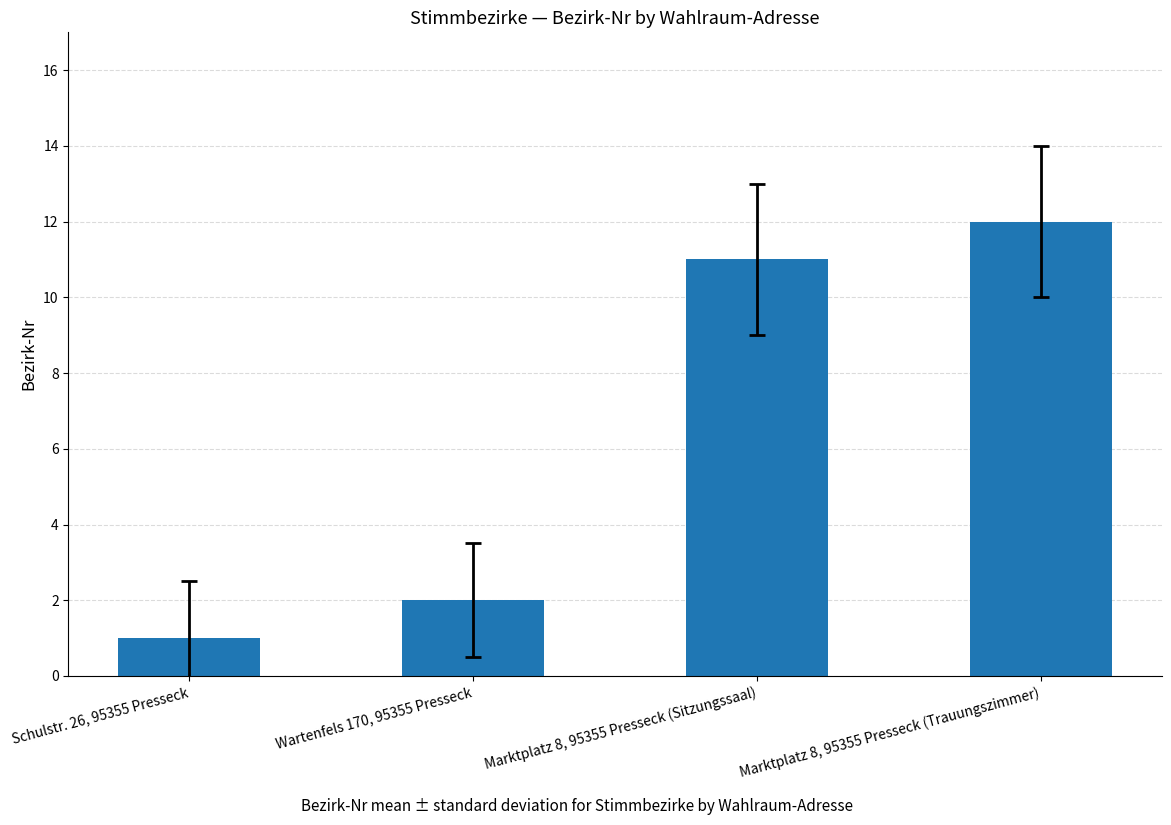

What is the value of the 3rd bar from the left?

11